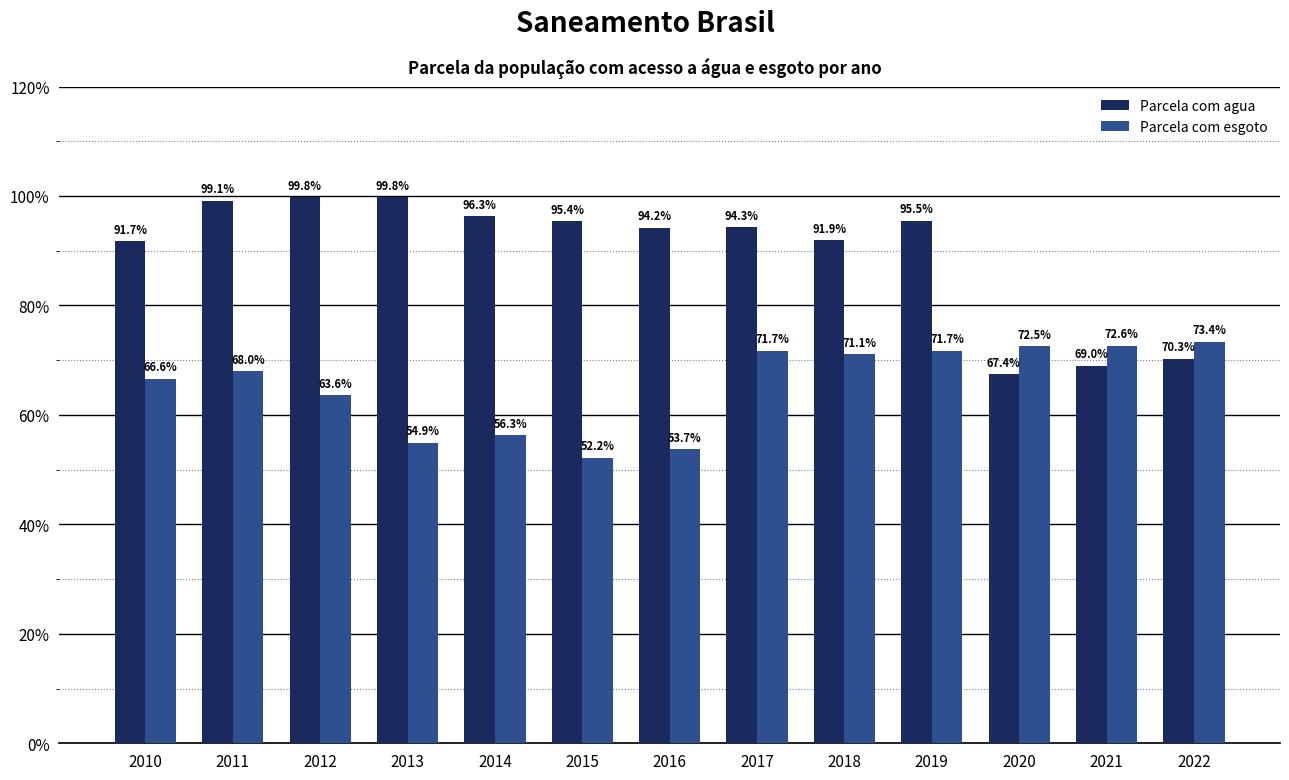

At which label is Parcela com agua closest to 0?

2020